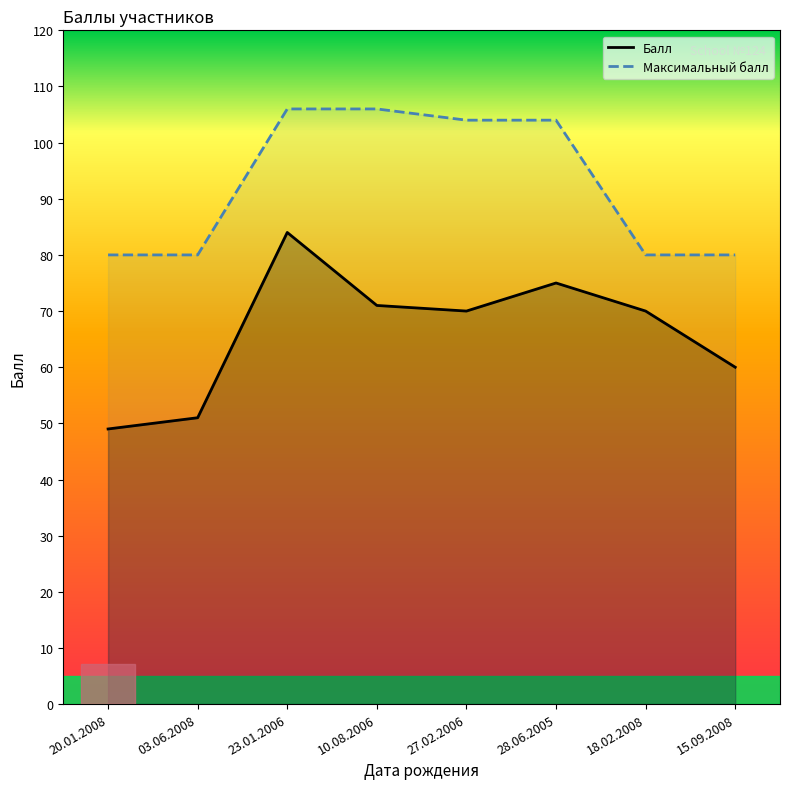

At which label does Максимальный балл reach its peak?

23.01.2006